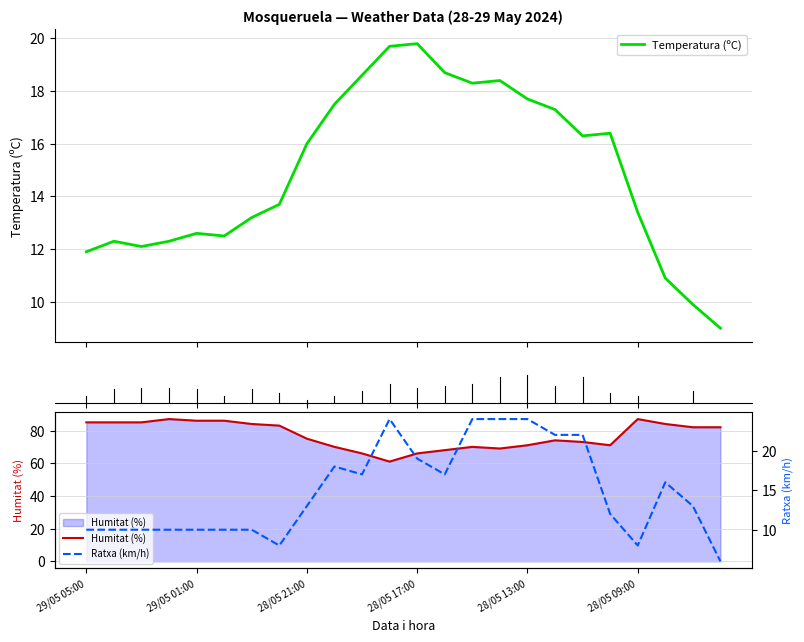

The Ratxa (km/h) series shows 27.8 at 28/05 16:00. True or false?

False